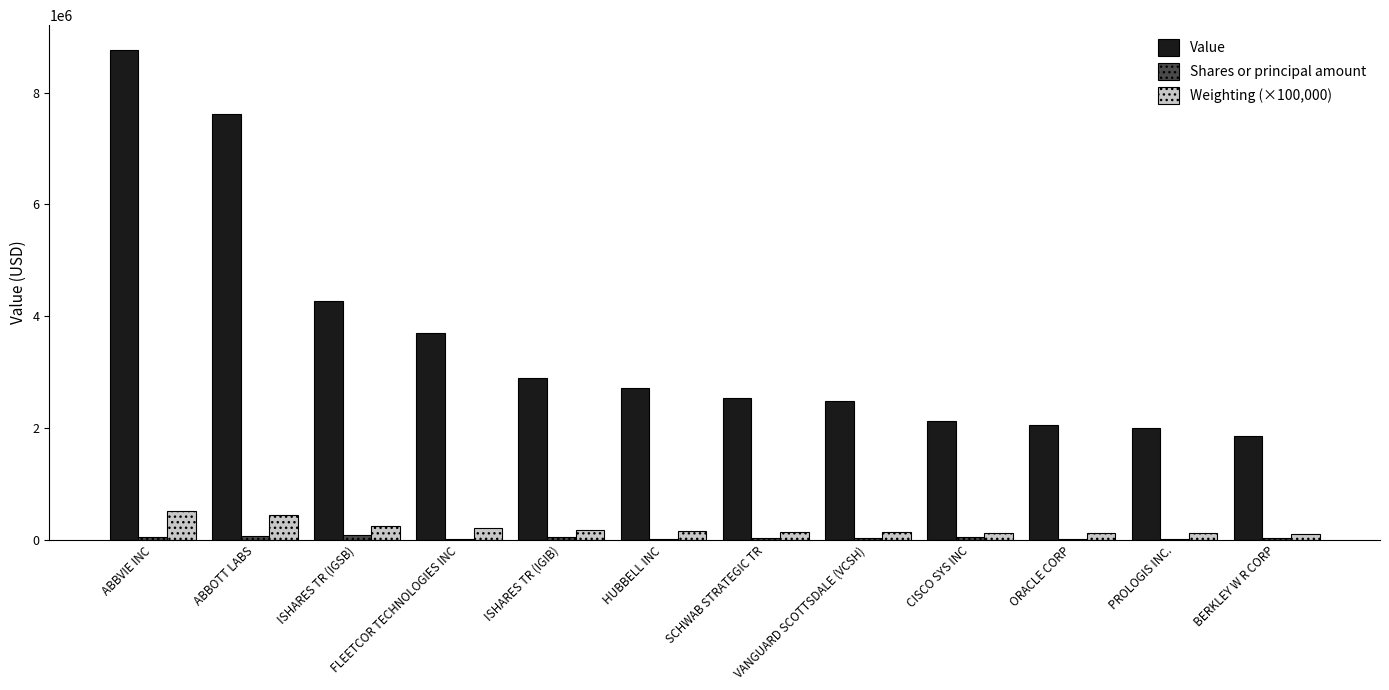

Between ISHARES TR (IGSB) and BERKLEY W R CORP, which series saw the biggest shift?

Value